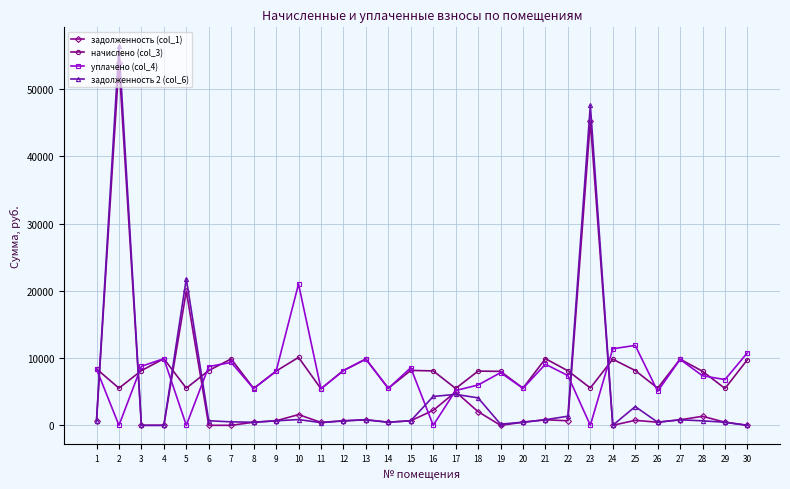

True or false: уплачено (col_4) and задолженность (col_1) intersect in this chart.

True